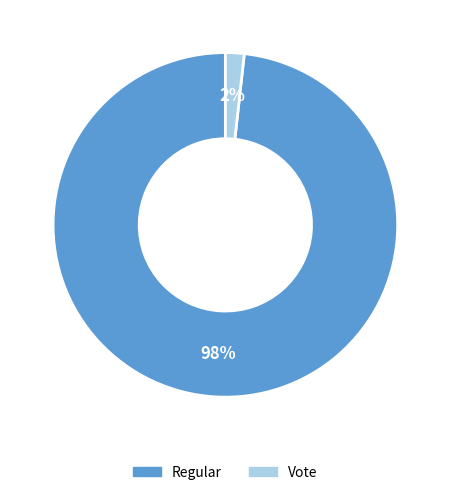

True or false: Vote accounts for 2% of the total.

True